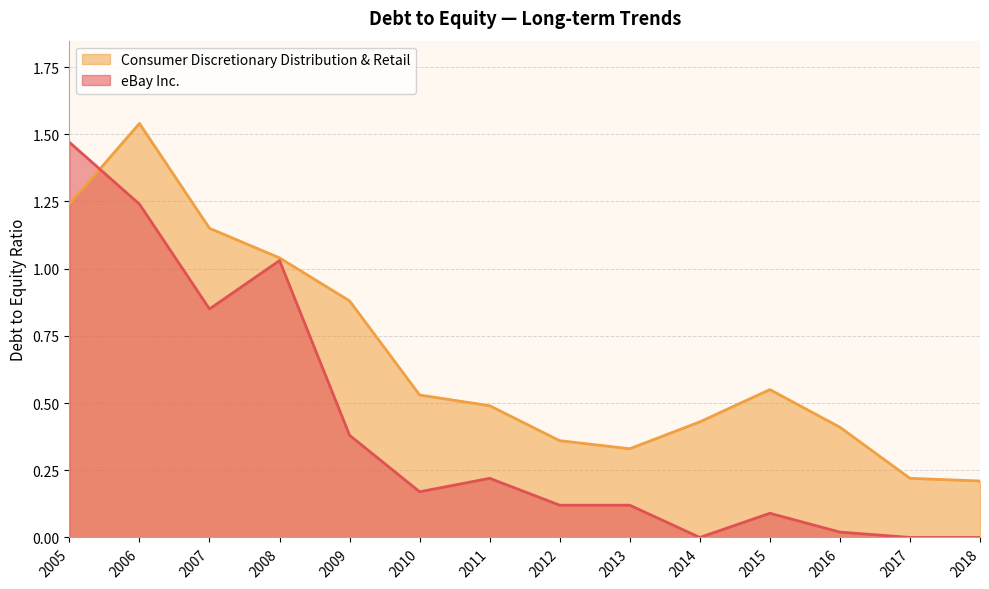

In Consumer Discretionary Distribution & Retail, how many points are higher than both neighbors (excluding endpoints)?

2